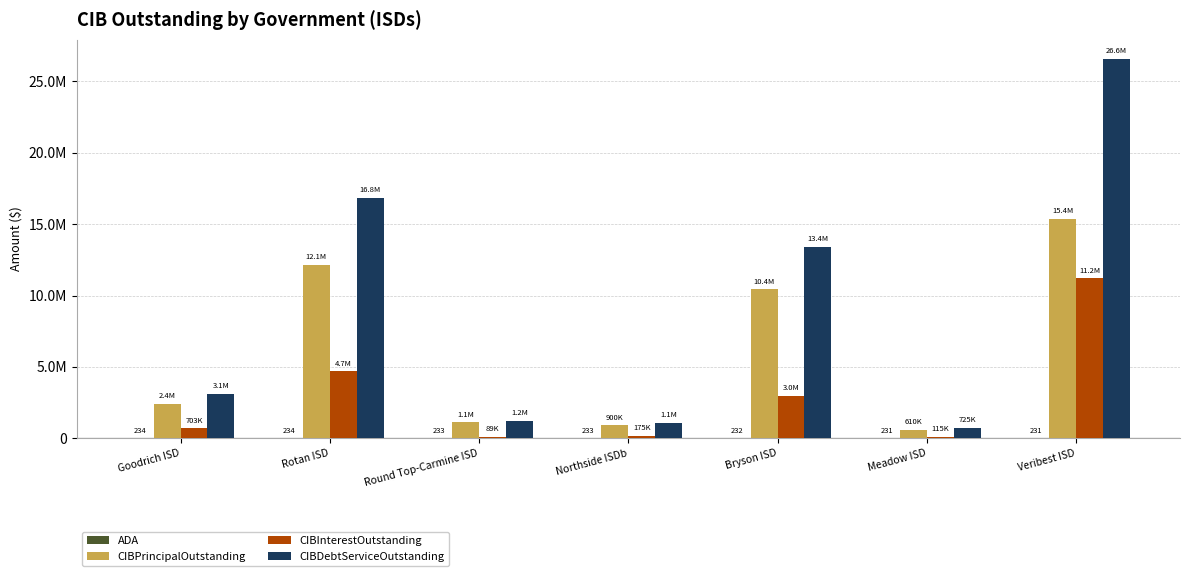

Are the bars grouped side by side (vs. stacked)?

Yes